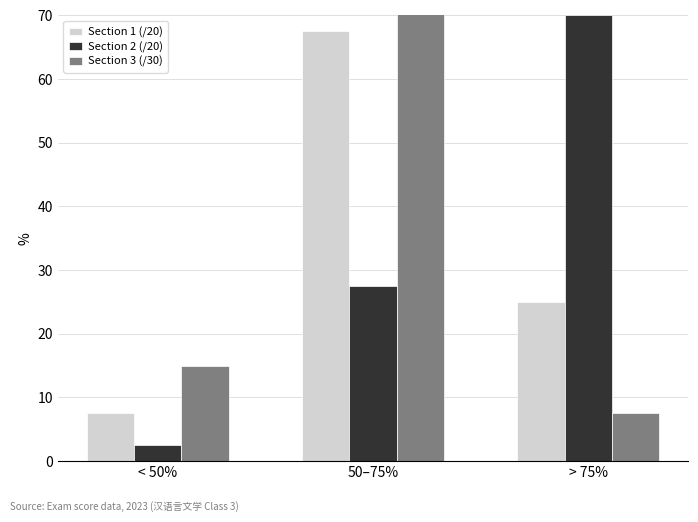

The value of Section 1 (/20) at > 75% is 25.0. True or false?

True